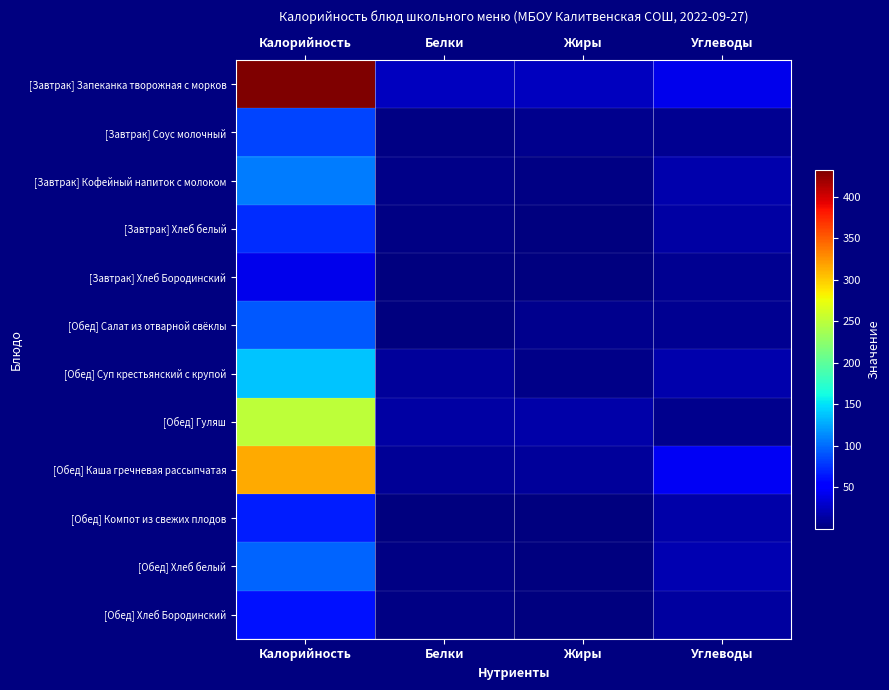

At which category is the sum across all series the highest?

Калорийность